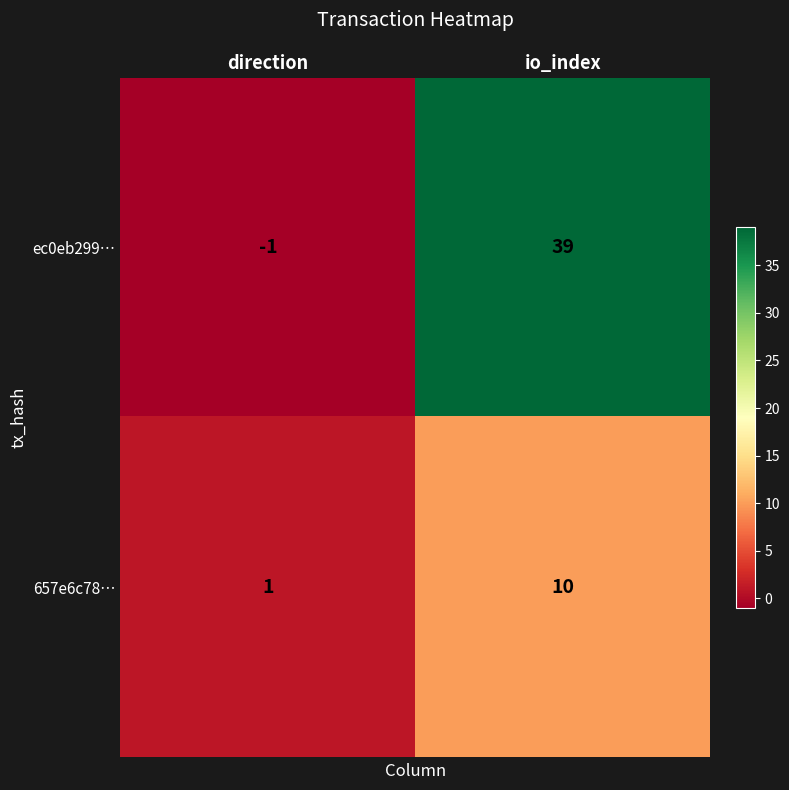

Rank the series at io_index from highest to lowest value.

ec0eb299…, 657e6c78…